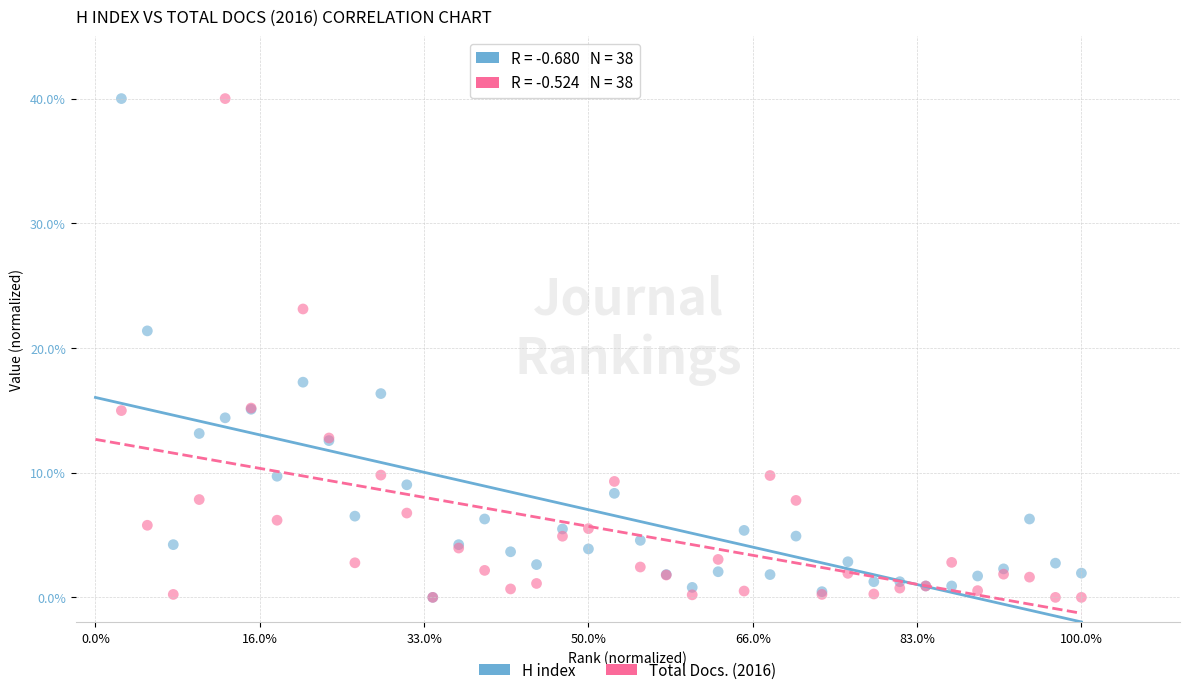

Across all series, what Y value is closest to 20?

21.4